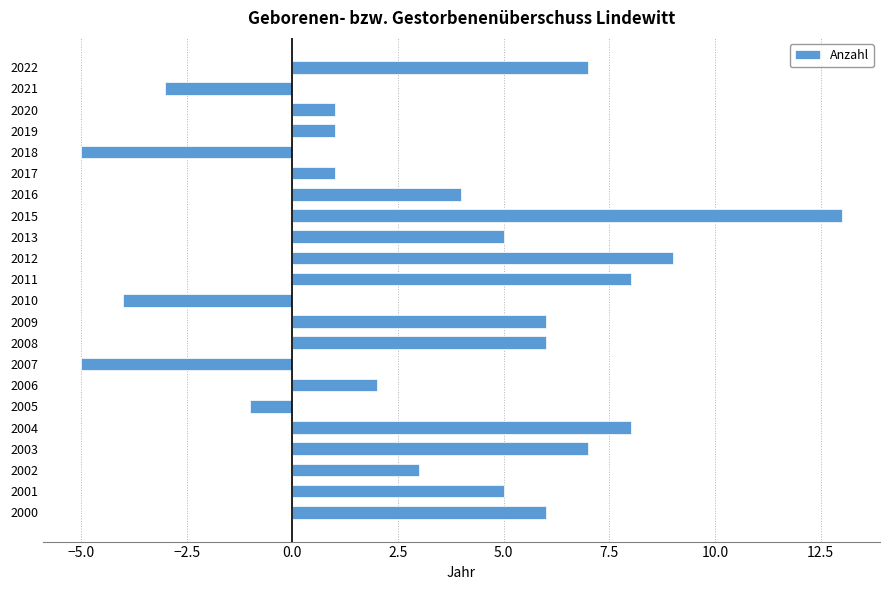

What value does the data have at 2001?

5